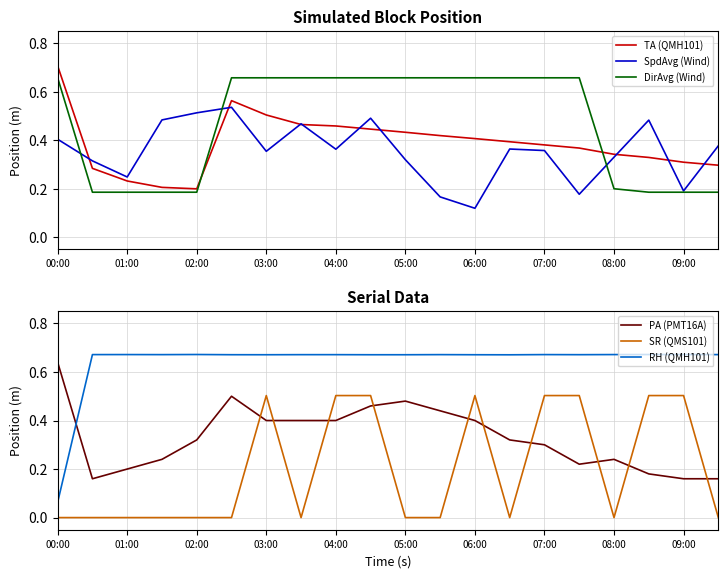

What position from the left is 13?

14